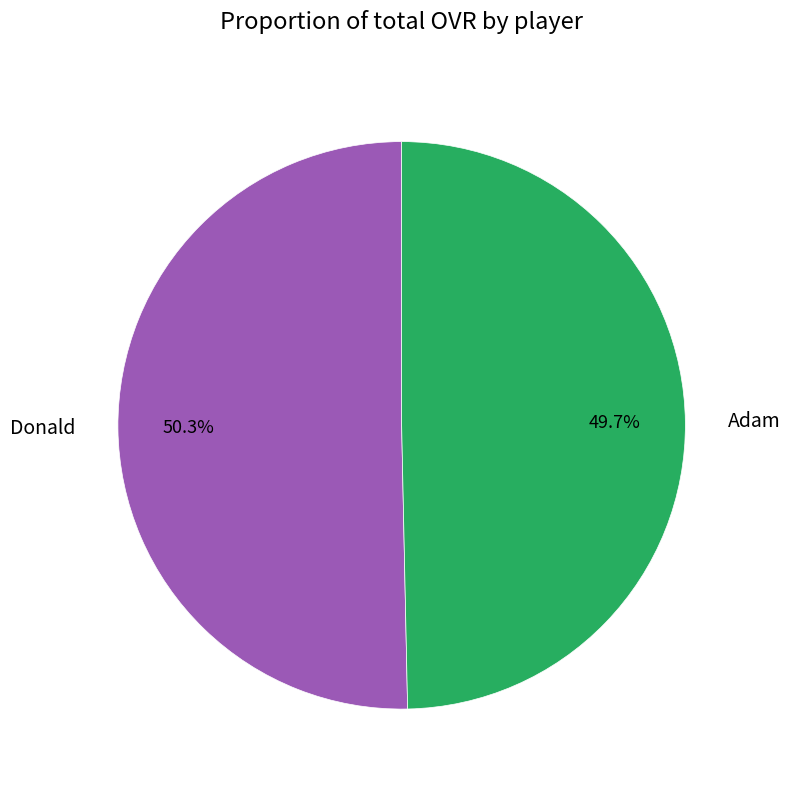

Rank the categories by value from highest to lowest.

Donald, Adam